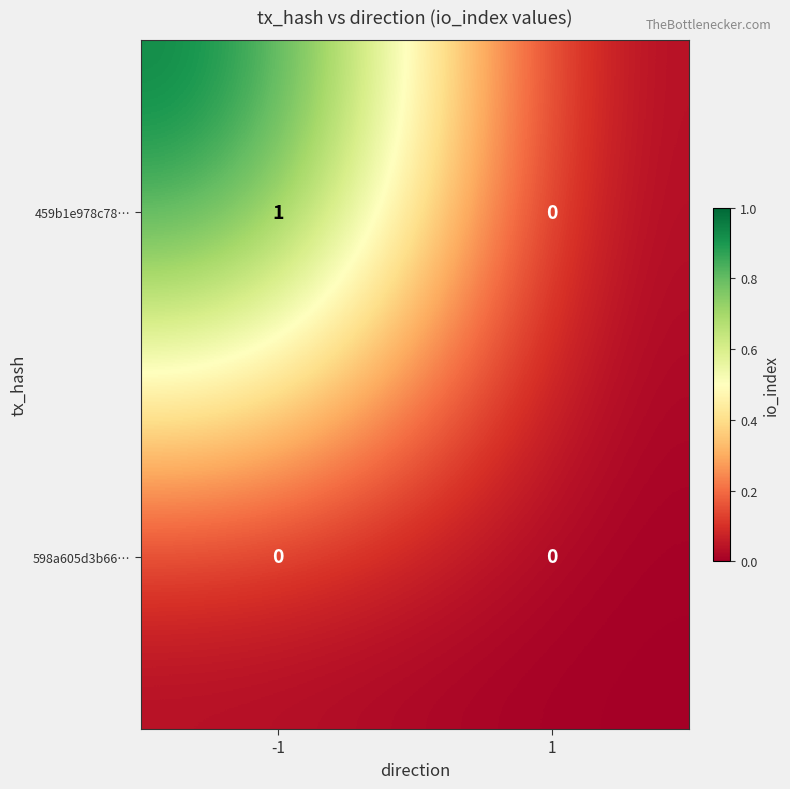

List the labels in order of 459b1e978c78… value, smallest first.

1, -1